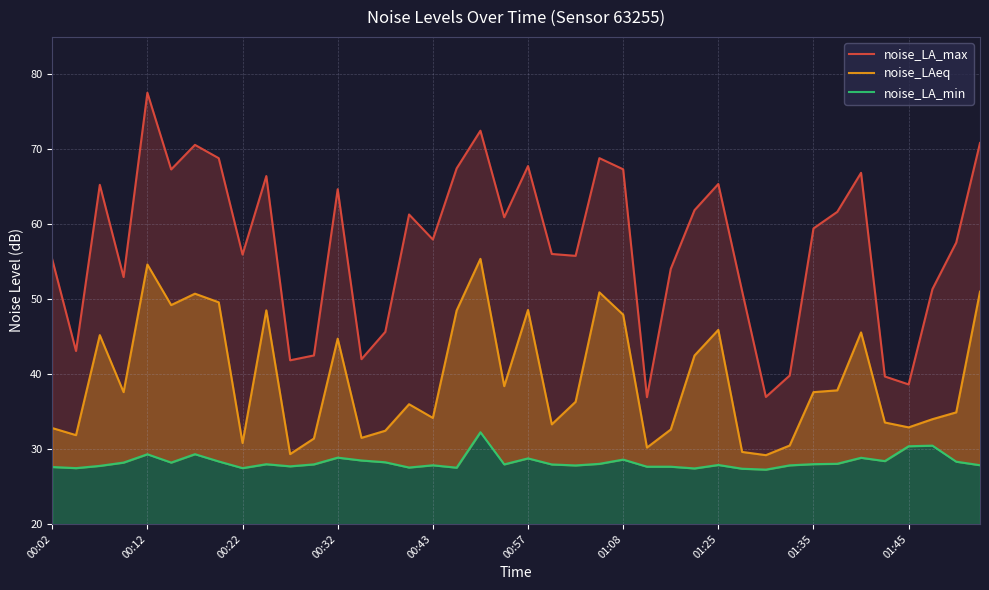

List the series in order of their peak value, lowest first.

noise_LA_min, noise_LAeq, noise_LA_max